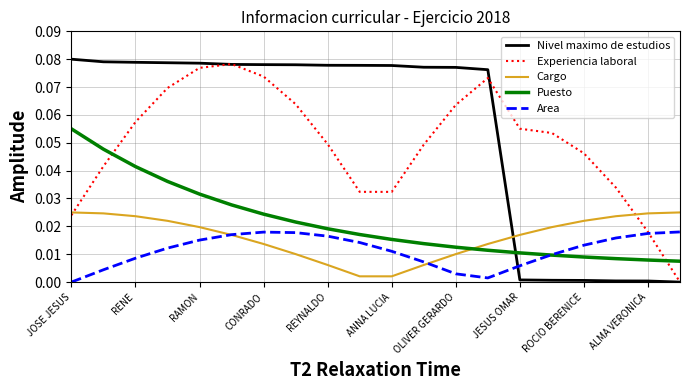

Which series has the largest range (max minus min)?

Nivel maximo de estudios